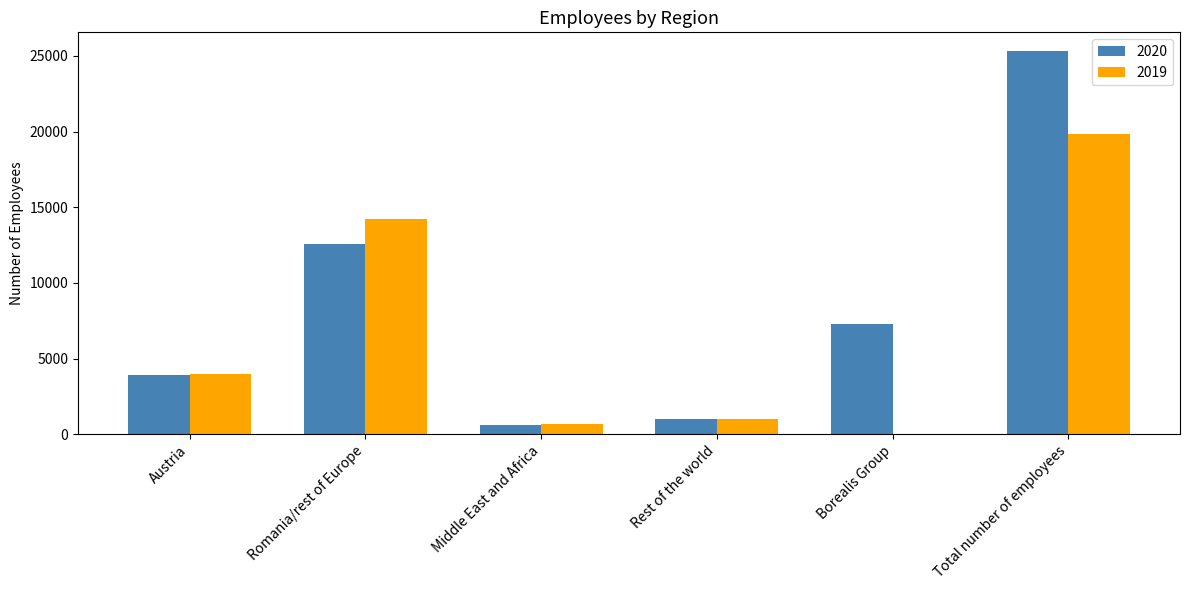

Reading left to right, what are all the values shown in this chart?

2020: Austria=3938	Romania/rest of Europe=12539	Middle East and Africa=587	Rest of the world=974	Borealis Group=7253	Total number of employees=25291
2019: Austria=3965	Romania/rest of Europe=14219	Middle East and Africa=686	Rest of the world=975	Borealis Group=0	Total number of employees=19845